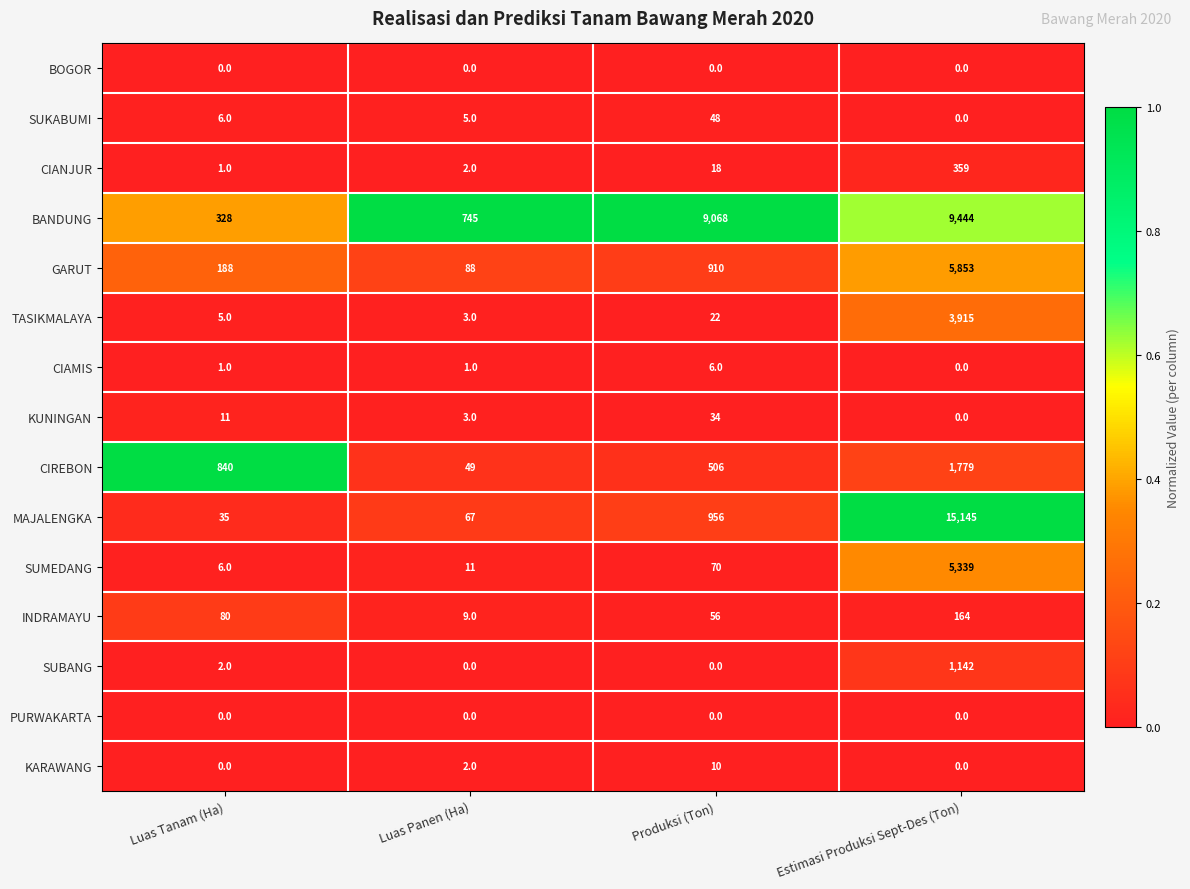

At how many categories does at least one series exceed 0?

4